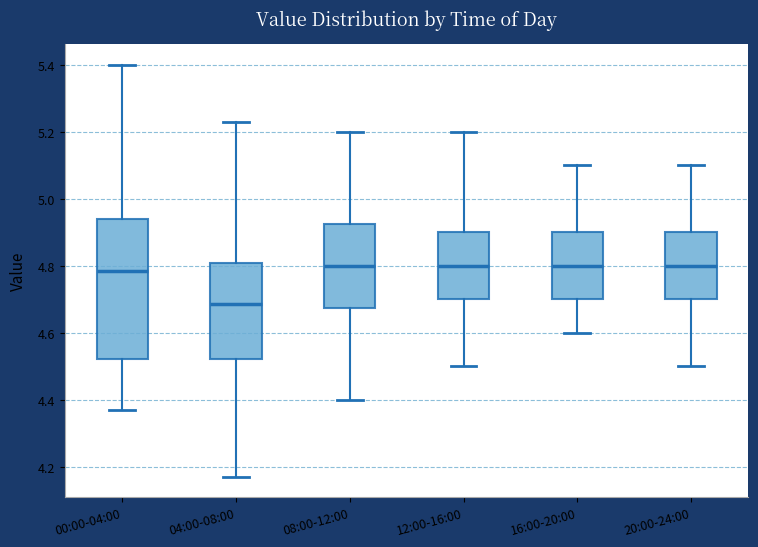

Where does the upper whisker of the box for 08:00-12:00 end on the y-axis? The values are not printed on the chart, so give them approximately, as read against the axis.

5.20